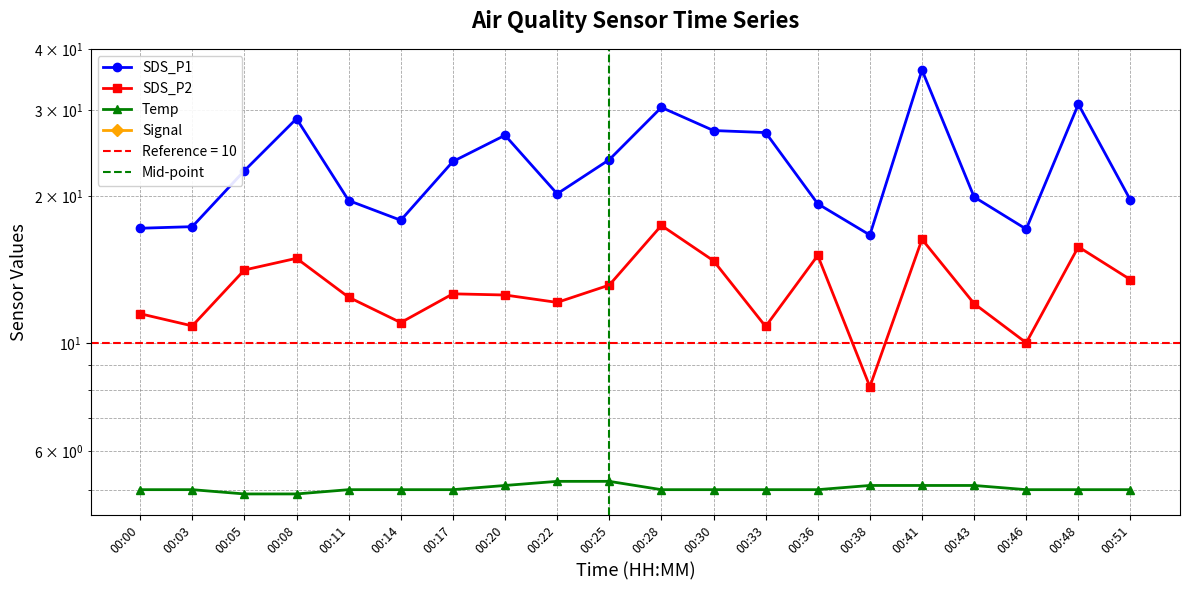

True or false: SDS_P2 has a value of 18.1 at 00:03.

False